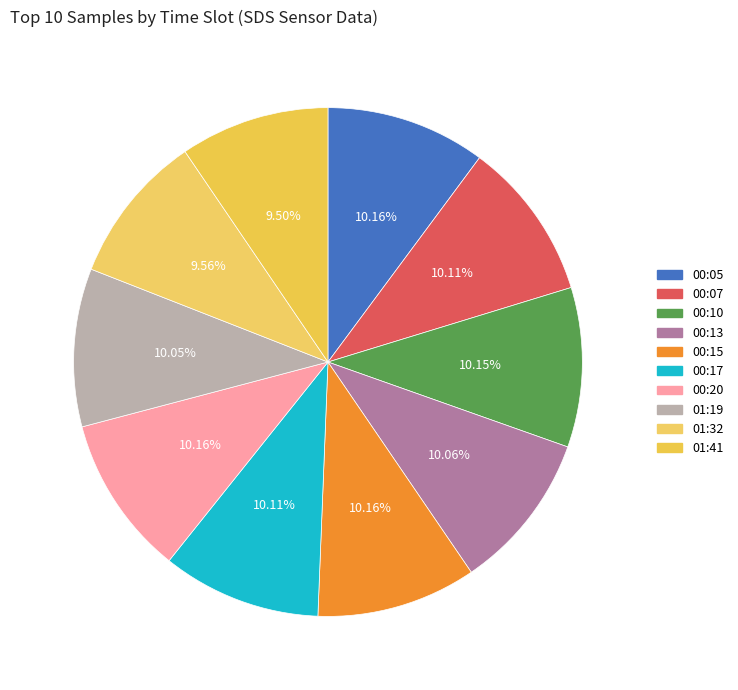

How many slices are in this pie chart?

10